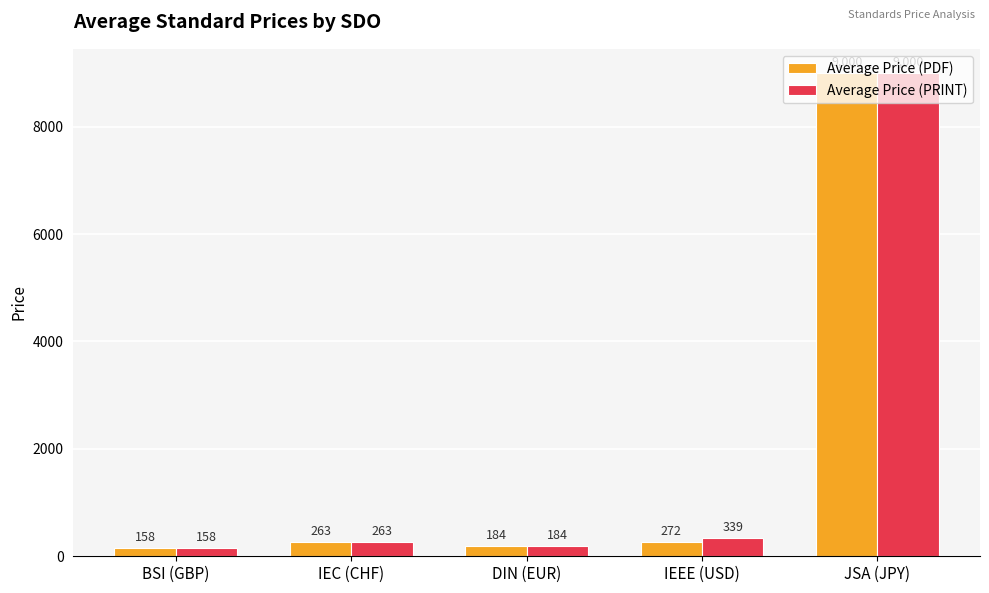

What is the sum of the Average Price (PDF) values at IEEE (USD) and IEC (CHF)?

534.9